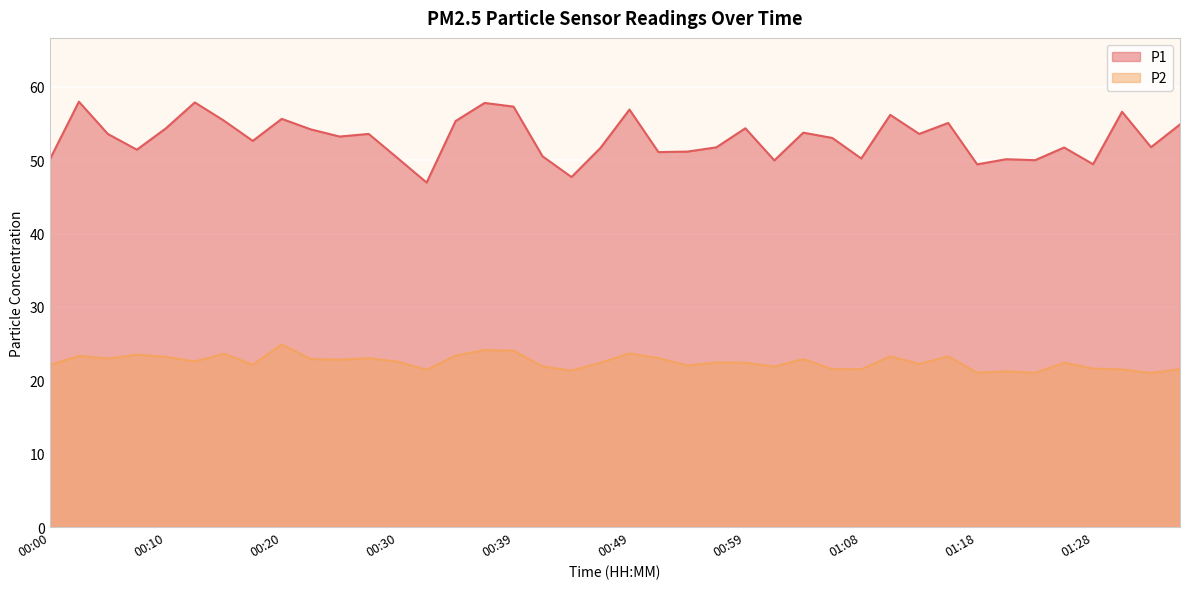

What is the value of the P1 point at the 5th from the left?

54.3